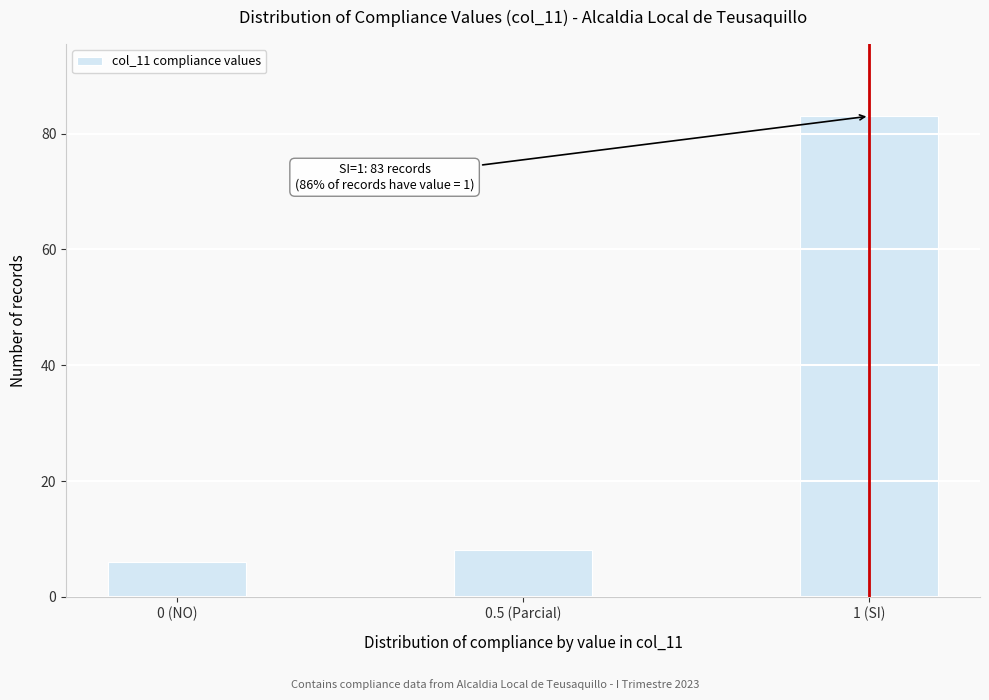

Reading left to right, transcribe all the data shown in this chart.

6	8	83